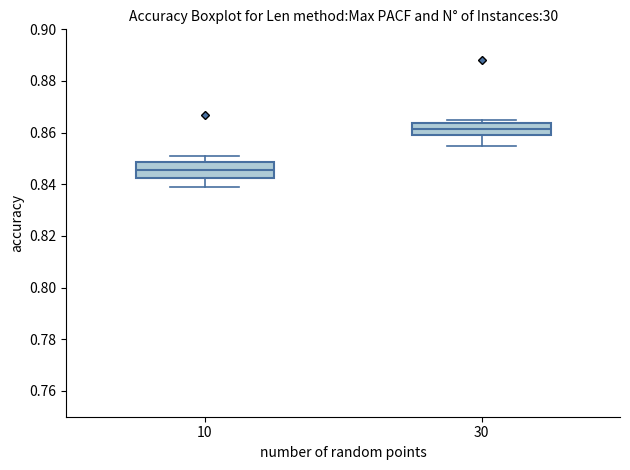

Reading left to right, transcribe this box plot: for each box, give where its median line is, the range the box spans, and where its two whiskers end, as read against the y-axis. The values are not printed on the chart, so give them approximately, as read against the axis.

10: median 0.846, box 0.842 to 0.848, whiskers 0.840 to 0.852
30: median 0.862, box 0.860 to 0.864, whiskers 0.856 to 0.866